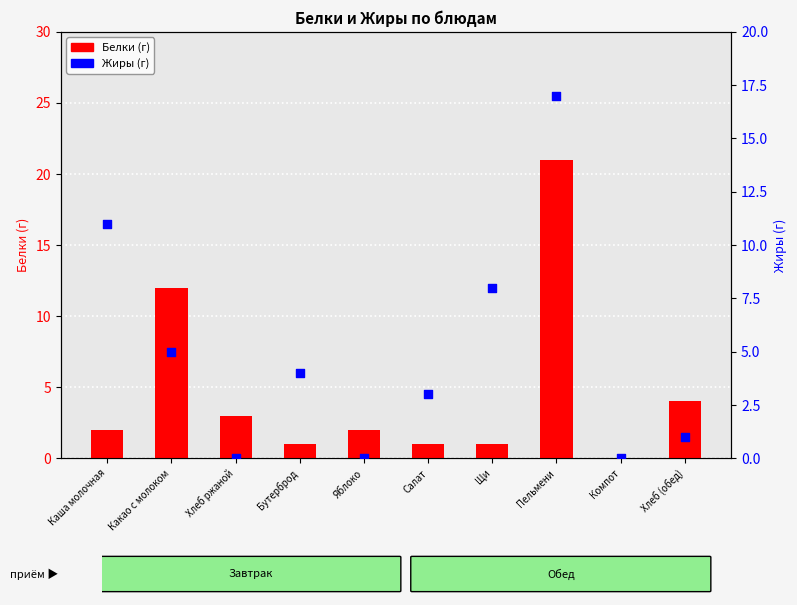

Which series has the largest total across all categories?

Жиры